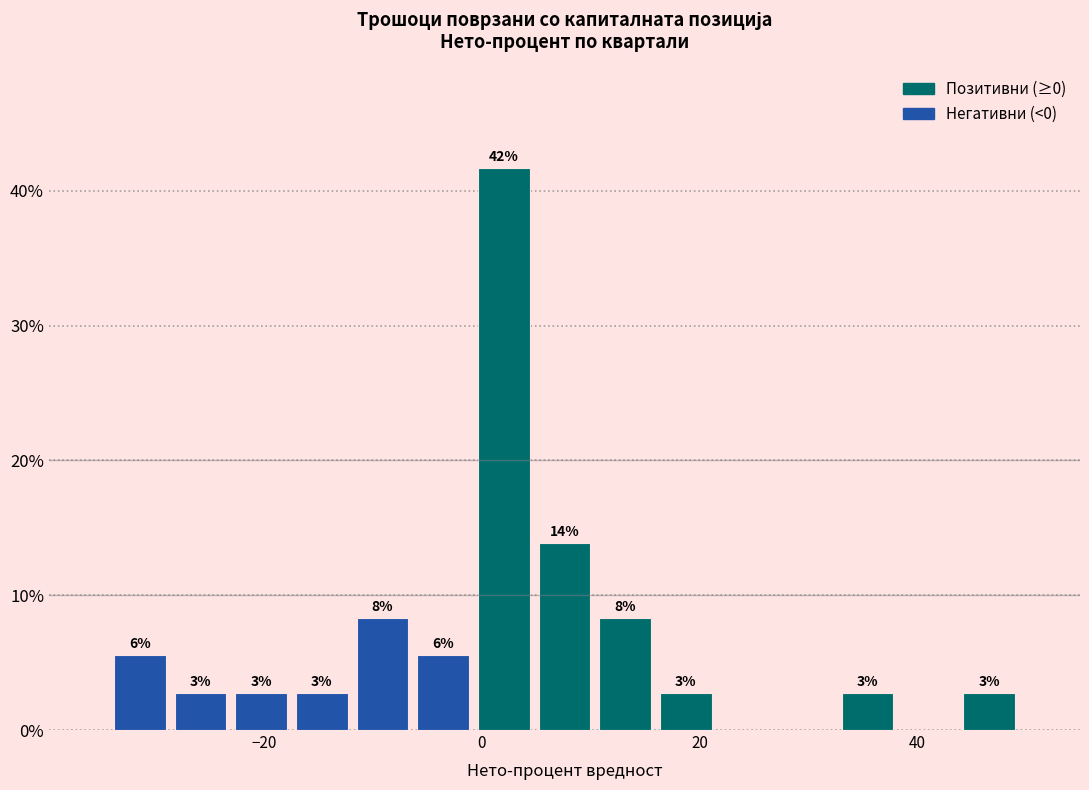

Read against the x-axis, roughly where is the centre of the tallest bar?

2